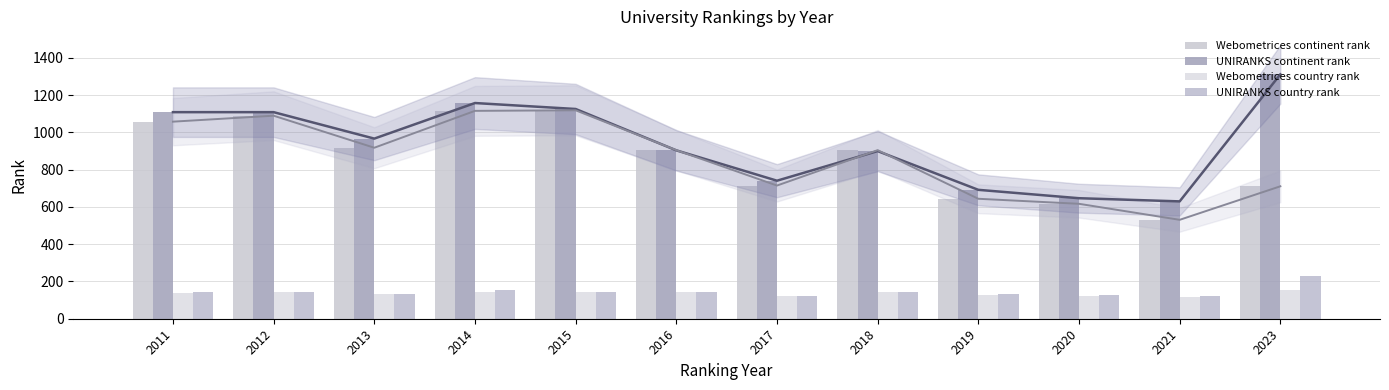

The UNIRANKS country rank series shows 127 at 2020. True or false?

True